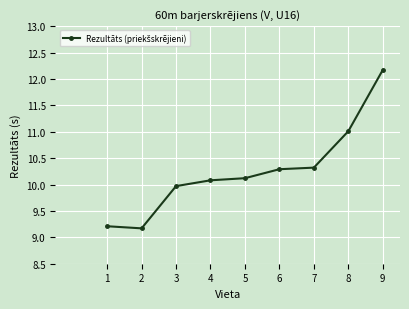

True or false: there are more than 2 points higher than both neighbors.

False